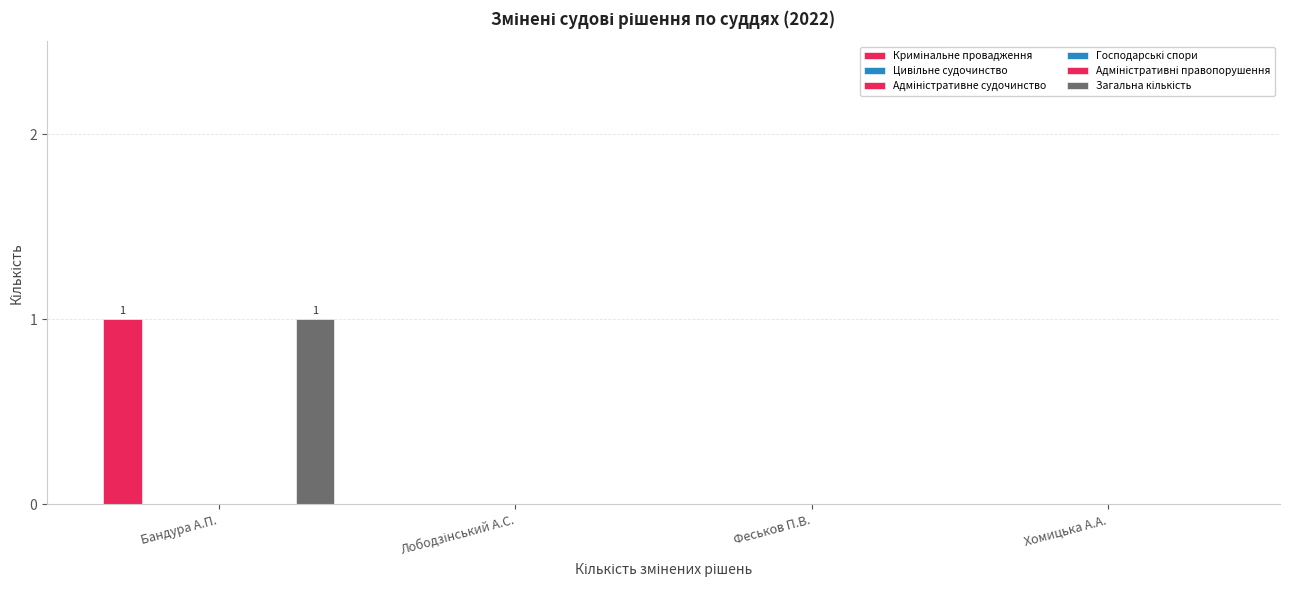

The Господарські спори series shows 0 at Бандура А.П.. True or false?

True